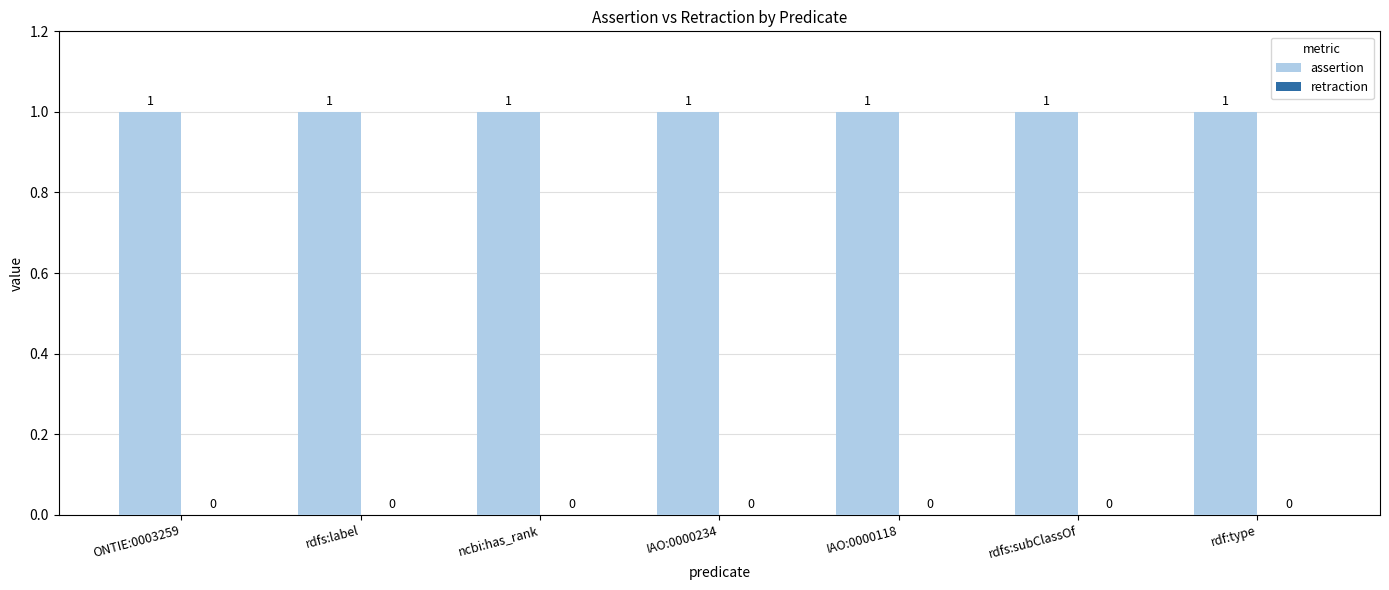

What are all the series names shown in the legend?

assertion, retraction